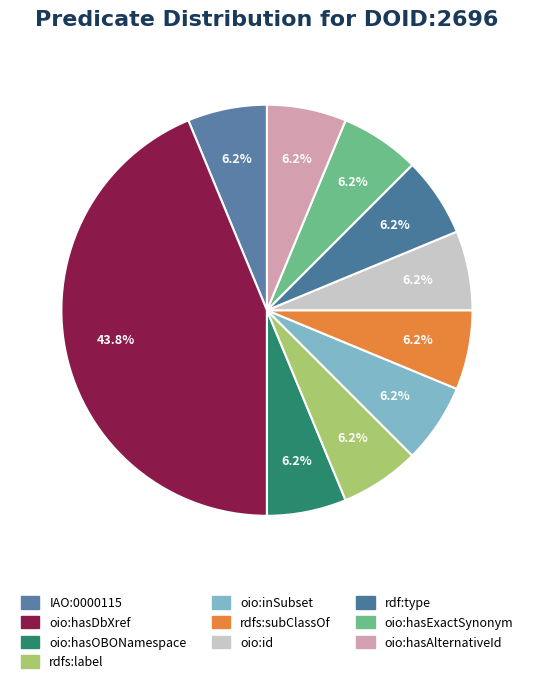

Combined, what portion of the pie is oio:id and rdfs:label?

12.5%